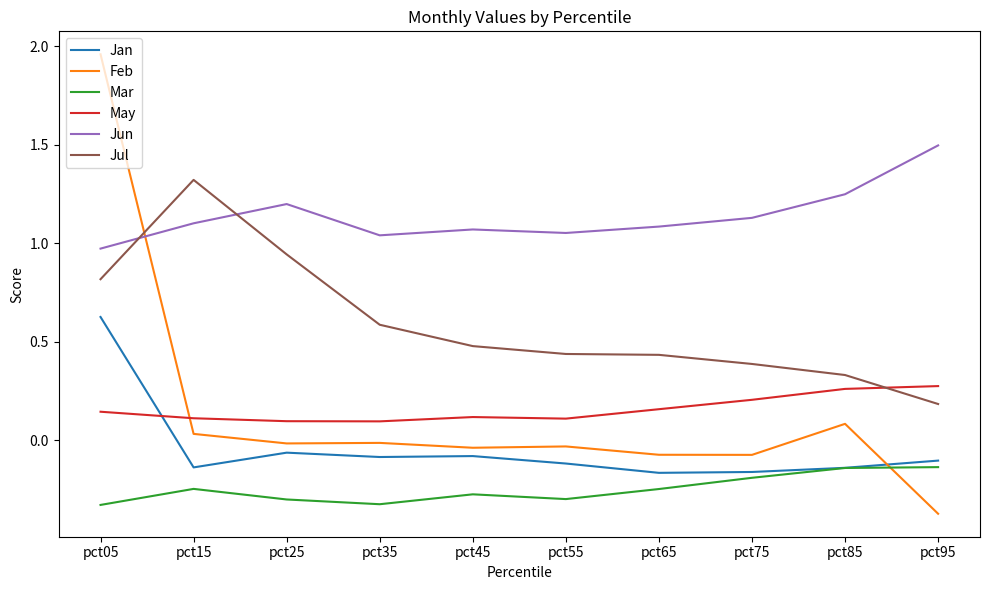

True or false: Jul and Mar cross at least once.

False